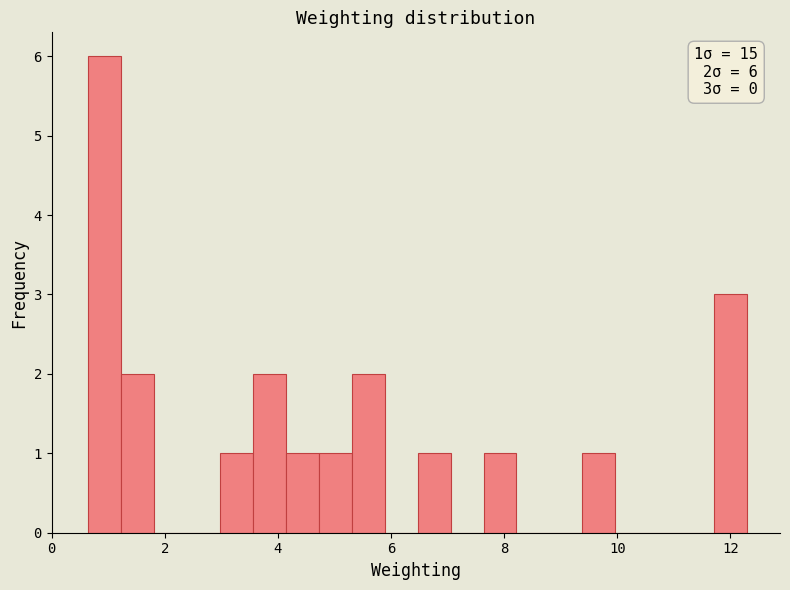

Read against the x-axis, roughly where is the centre of the tallest bar?

1.0